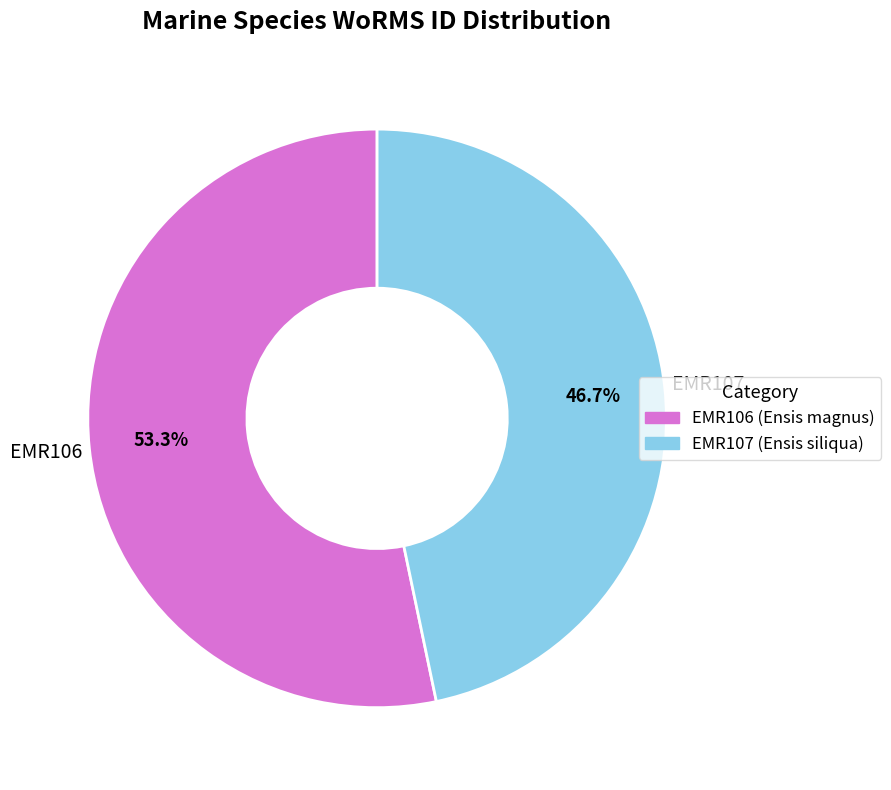

What is the ratio of the value at EMR107 to the value at EMR106?

0.9